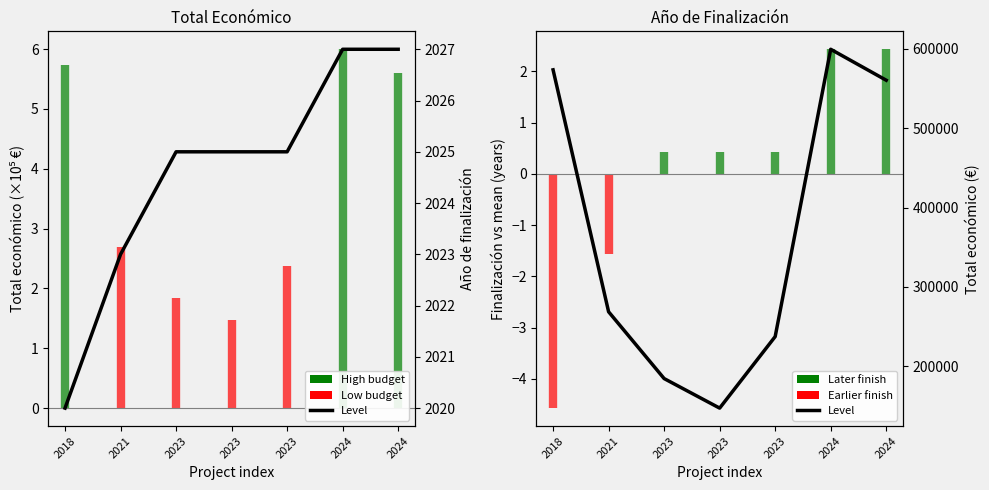

What value does the data have at 2023?

147166